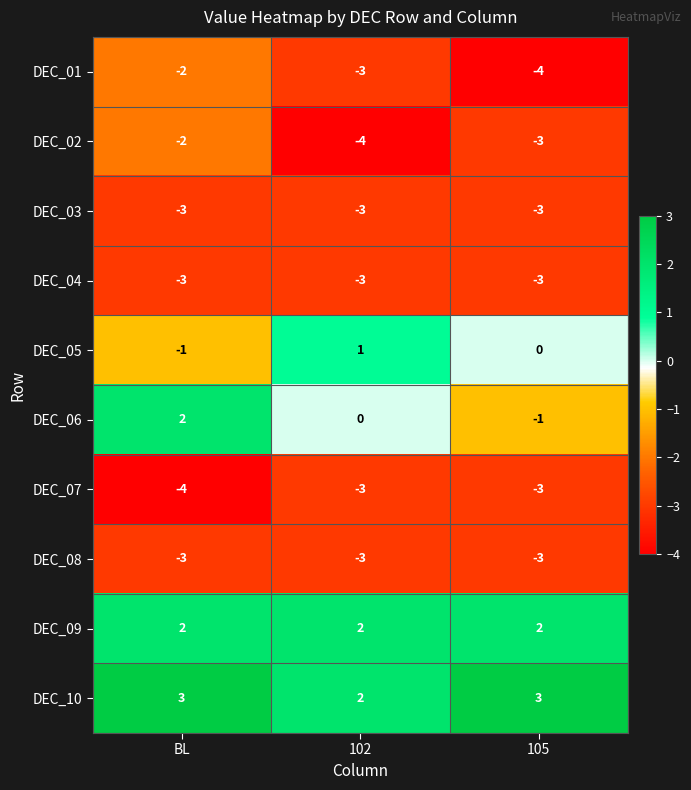

Rank the categories by DEC_01 value from highest to lowest.

BL, 102, 105